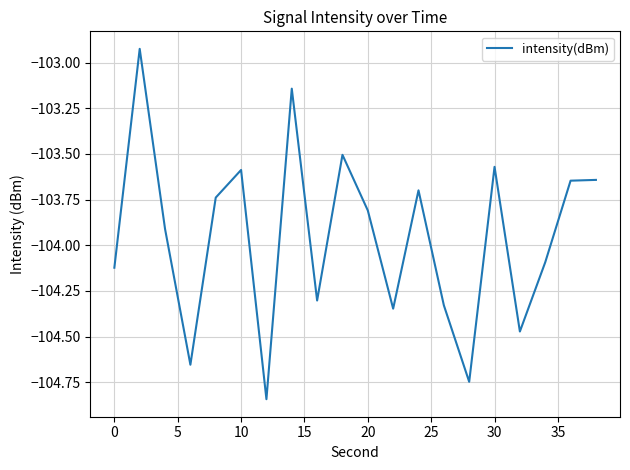

What is the difference between the maximum and minimum values?

1.9